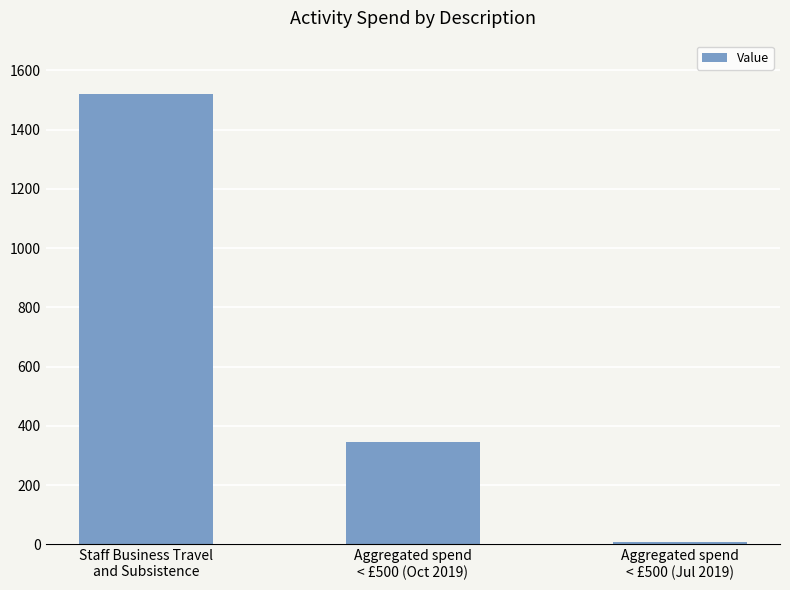

Reading left to right, transcribe all the data shown in this chart.

1519	345	9